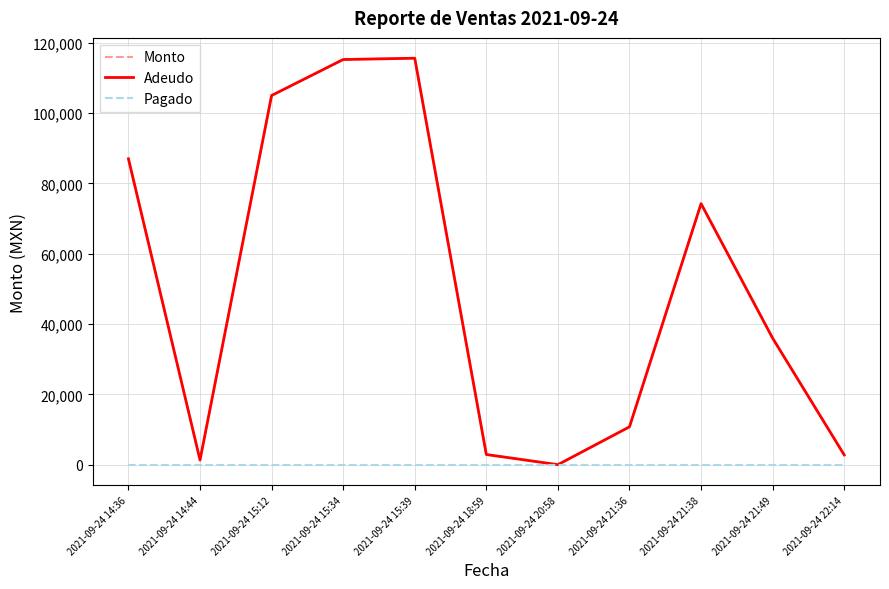

Does the chart display data point markers on the line(s)?

No